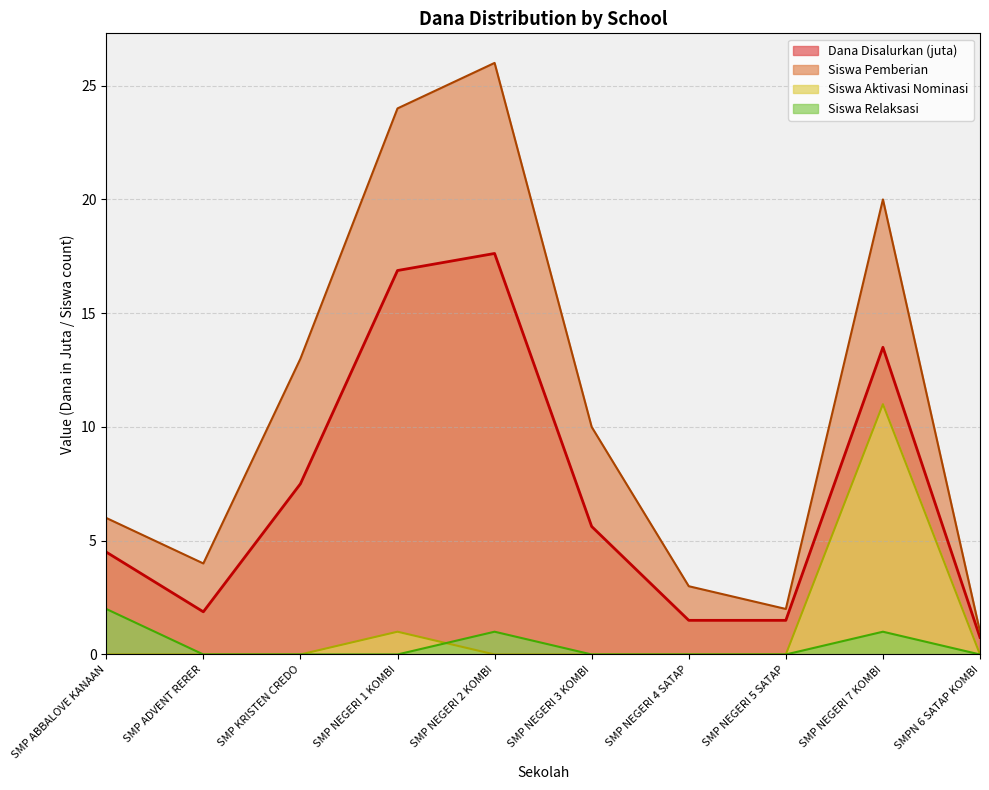

What are all the series names shown in the legend?

Dana Disalurkan (juta), Siswa Pemberian, Siswa Aktivasi Nominasi, Siswa Relaksasi